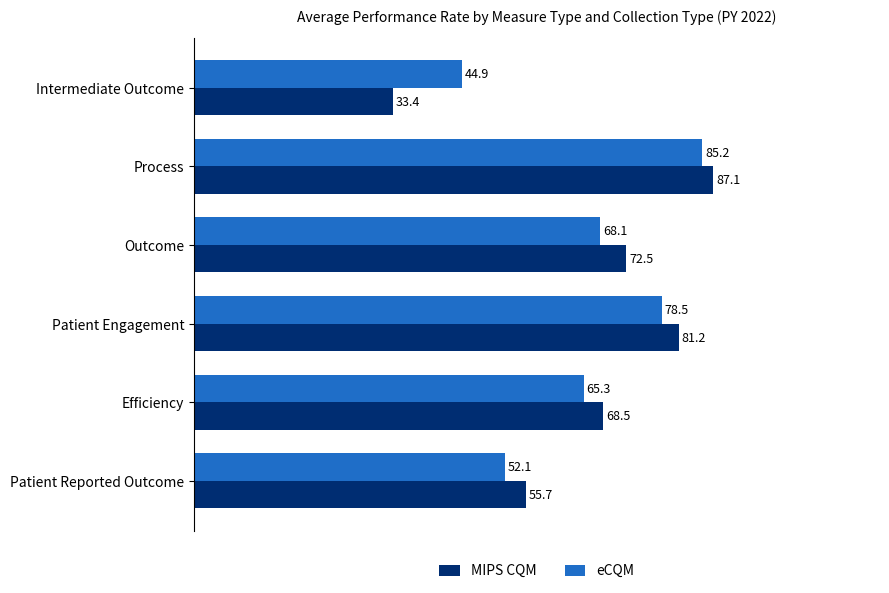

What is the smallest value displayed?

33.4